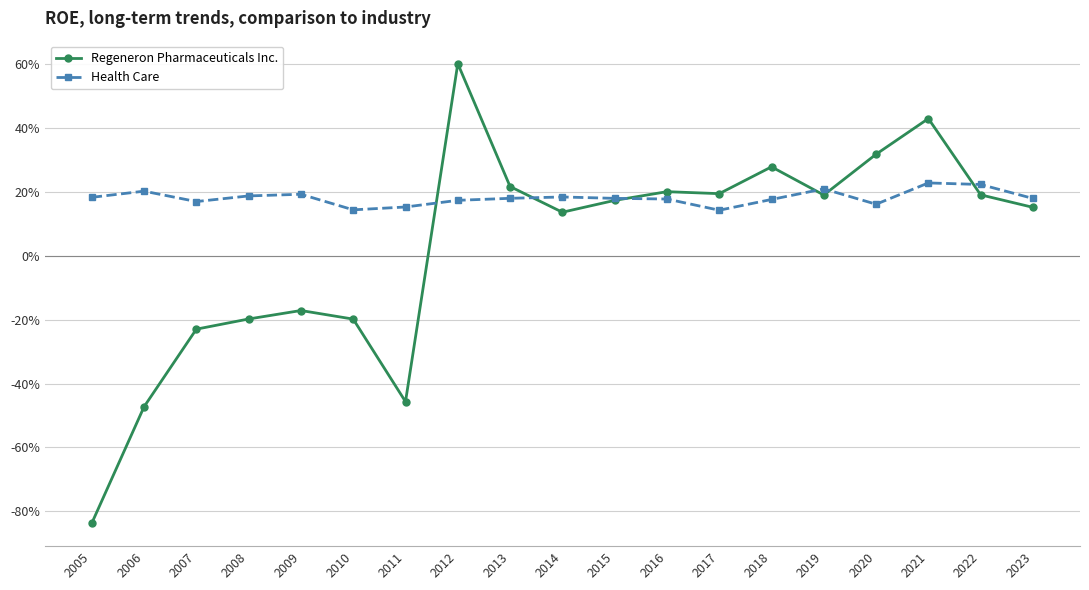

True or false: Health Care and Regeneron Pharmaceuticals Inc. cross at least once.

True